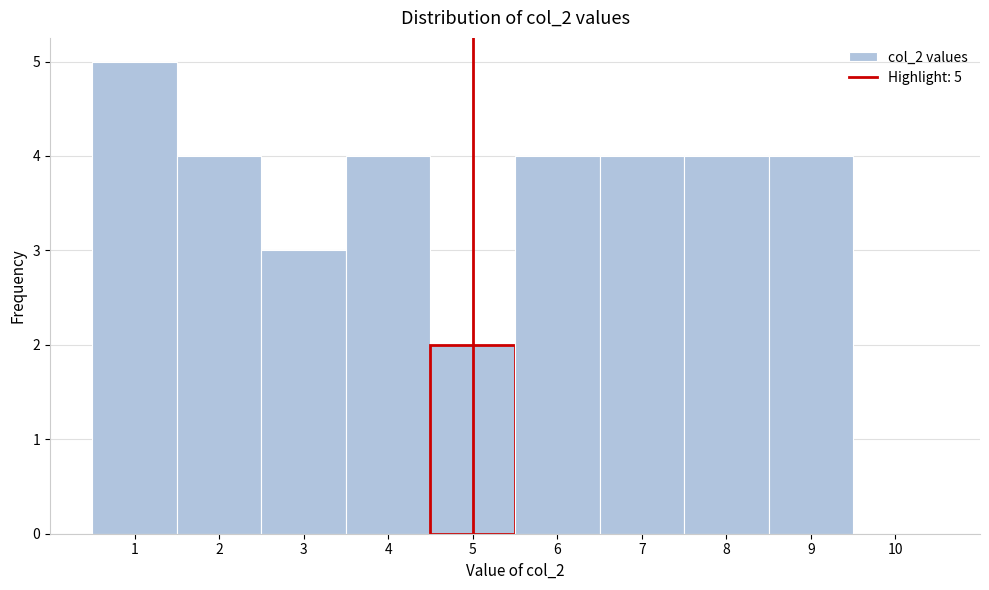

Over which range of the x-axis is the bar tallest?

0.5 to 1.5